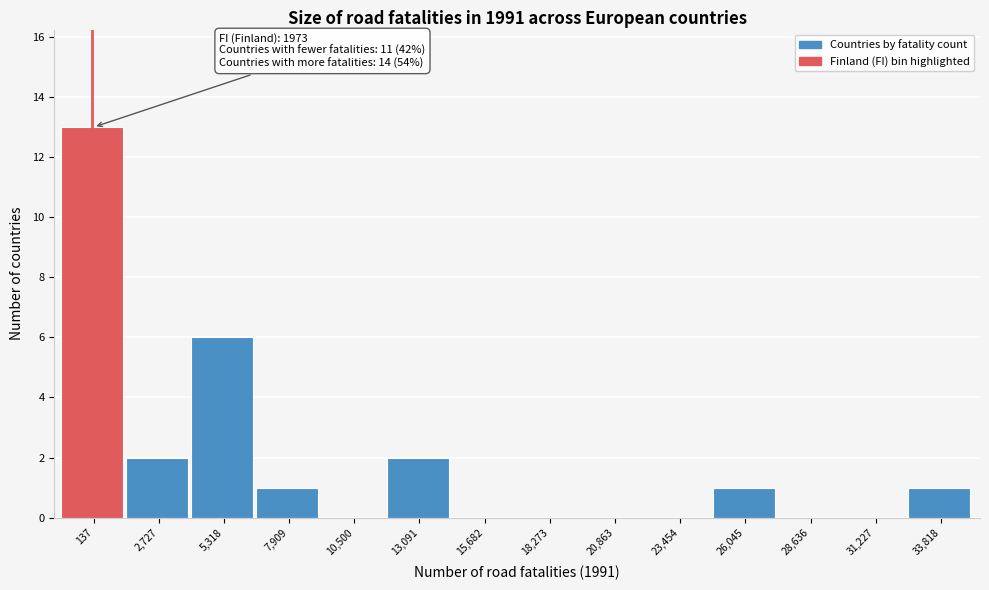

Reading right to left, what are all the values shown in this chart?

33,818=1	31,227=0	28,636=0	26,045=1	23,454=0	20,863=0	18,273=0	15,682=0	13,091=2	10,500=0	7,909=1	5,318=6	2,727=2	137=13